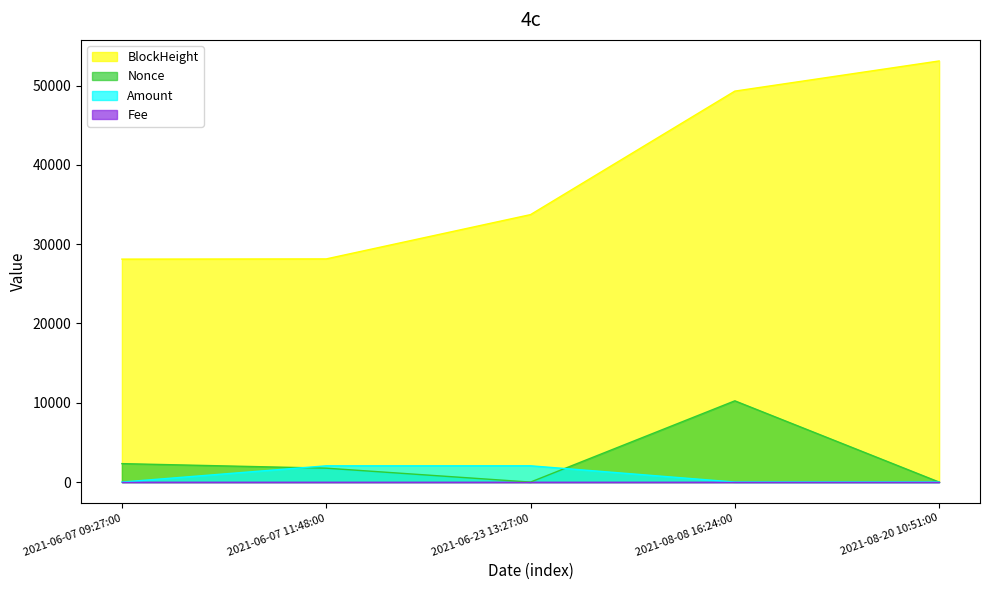

True or false: Fee has a value of 0.0 at 2021-06-23 13:27:00.

True